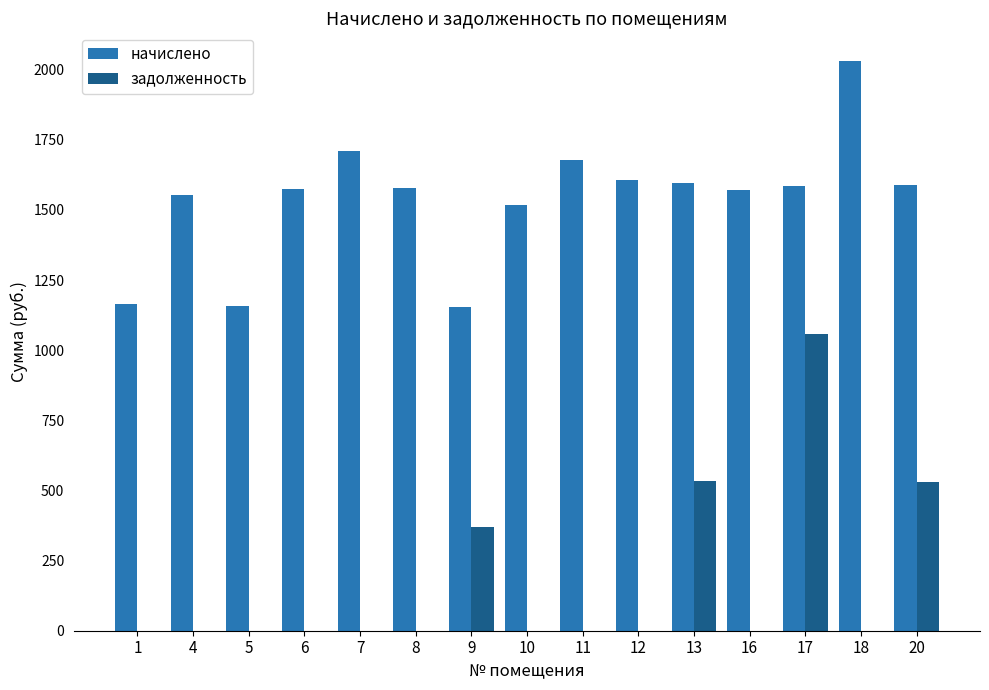

Which series has the largest total across all categories?

начислено